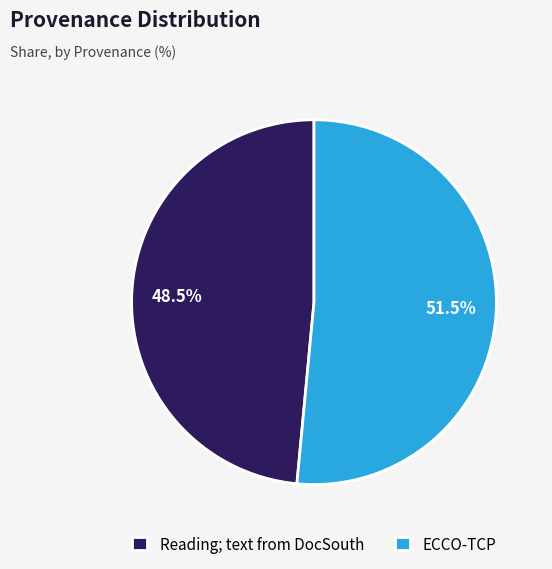

Which slice represents more than half of the pie?

ECCO-TCP